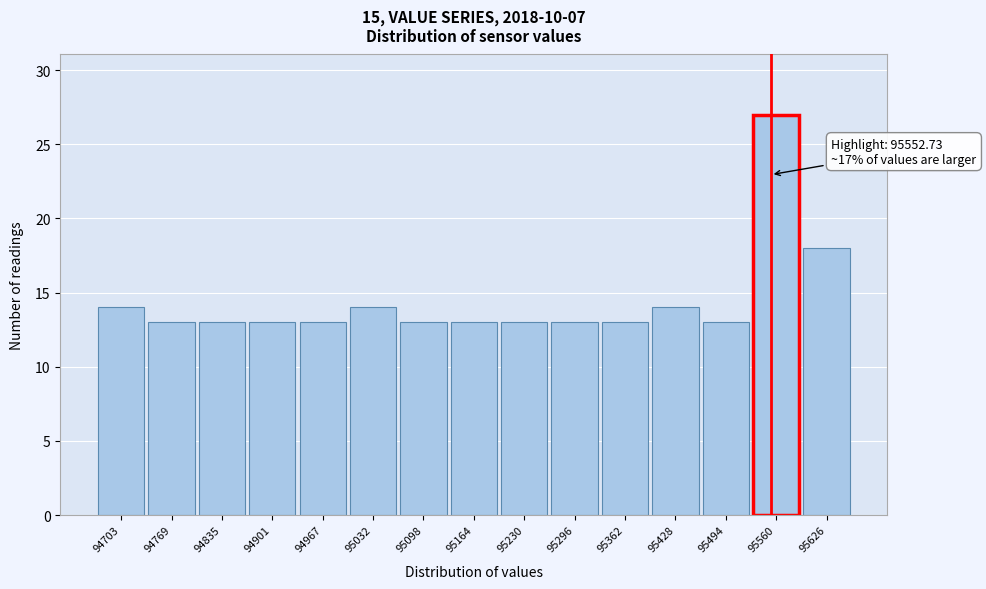

Which range on the x-axis has the tallest bar?

95530 to 95590